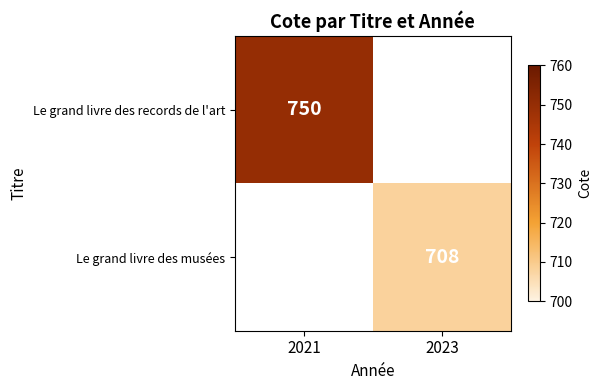

Is it true that Le grand livre des records de l'art equals 485.5 at 2021?

False